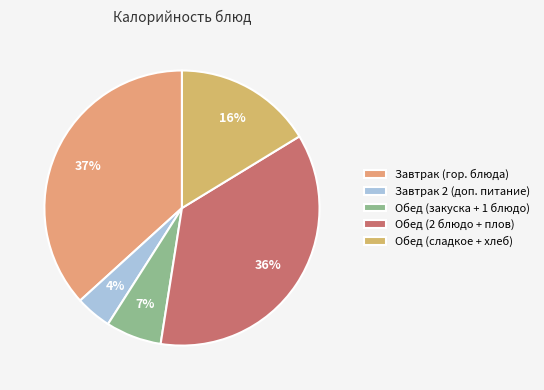

Is there any slice that represents more than half of the pie?

No